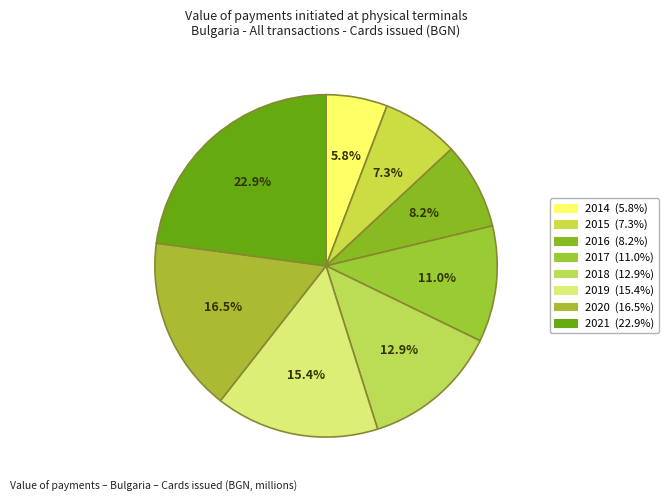

True or false: 2018 accounts for 13% of the total.

True